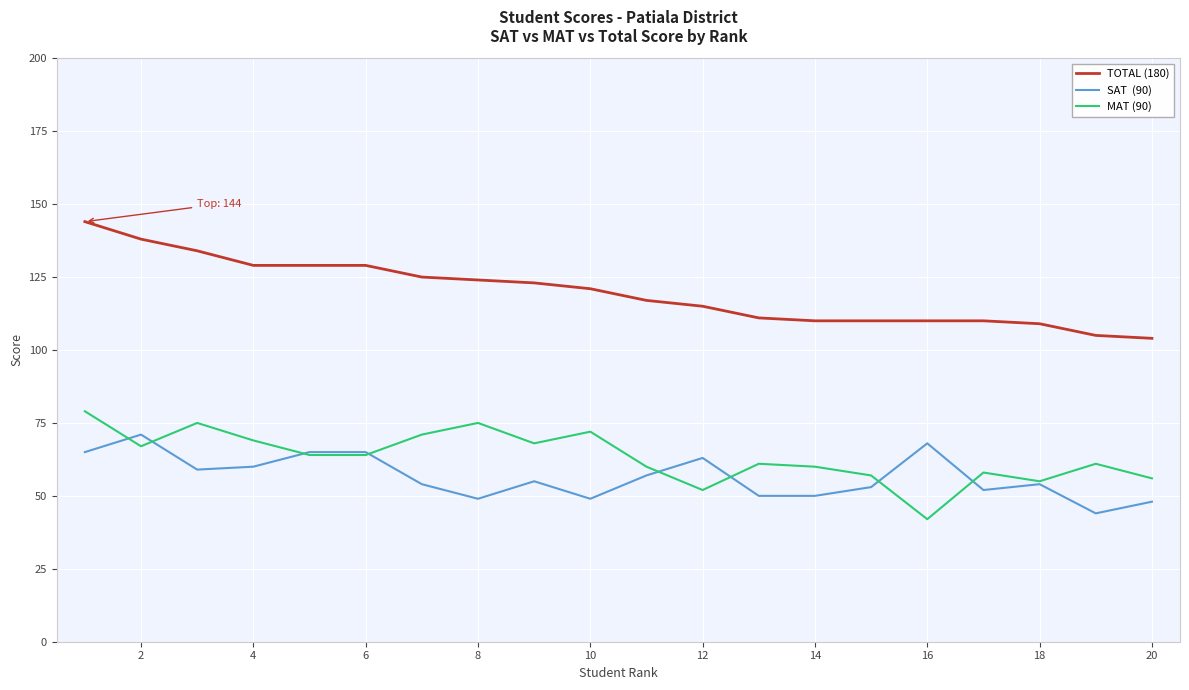

Is this an area chart (filled region under the line)?

No